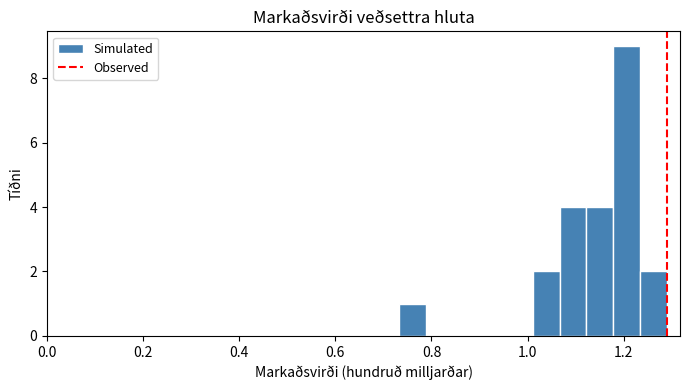

Read against the x-axis, roughly where is the centre of the tallest bar?

1.20